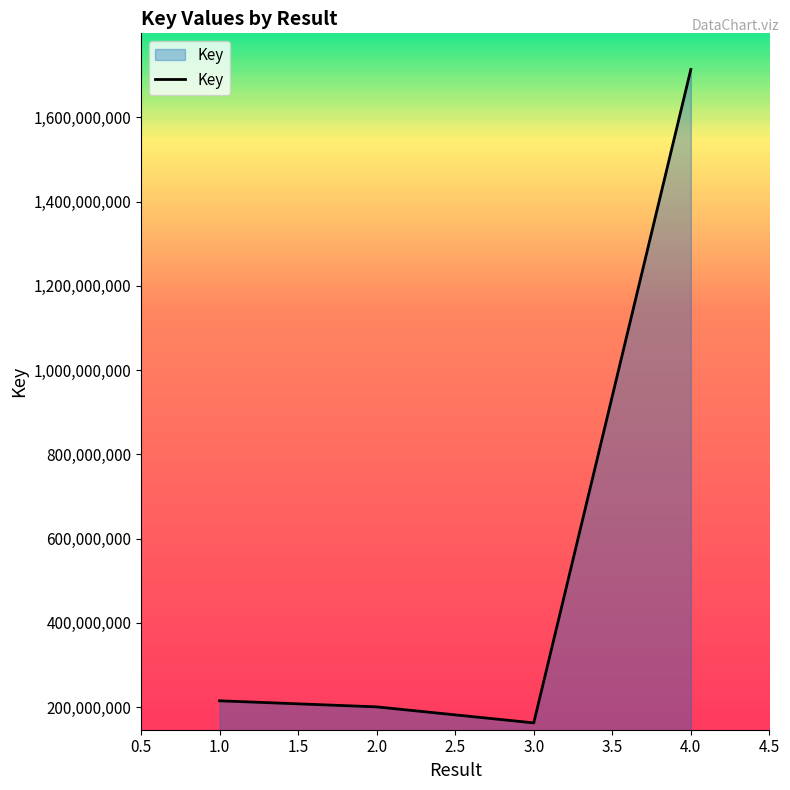

Is it true that the value at 2.0 is 200570233?

True